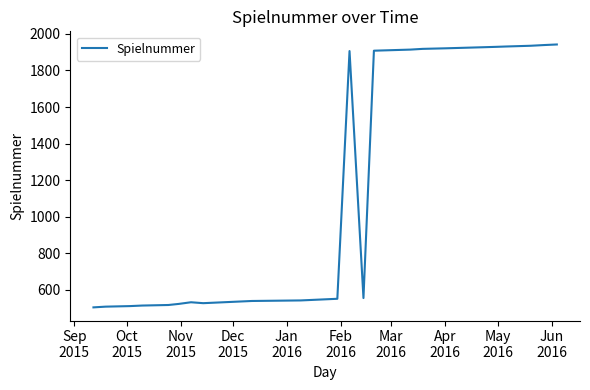

What is the minimum value shown in the chart?

504